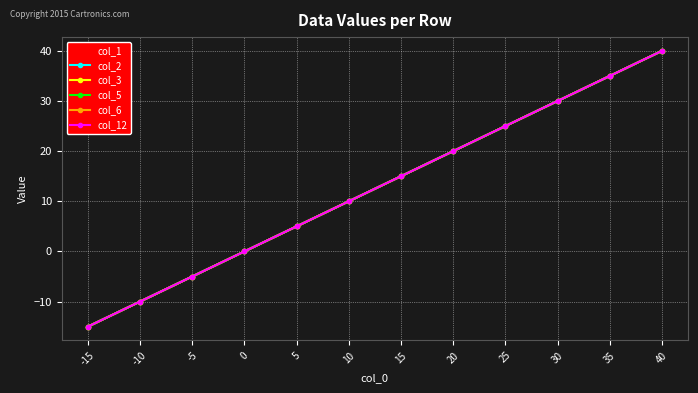

Does the chart have visible grid lines?

Yes